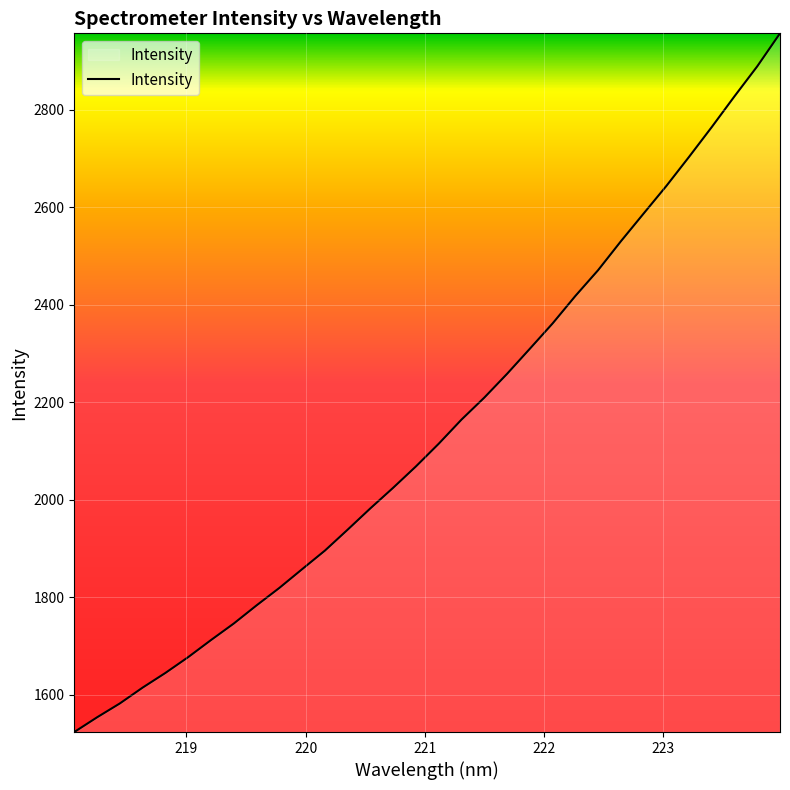

Is this an area chart (filled region under the line)?

No